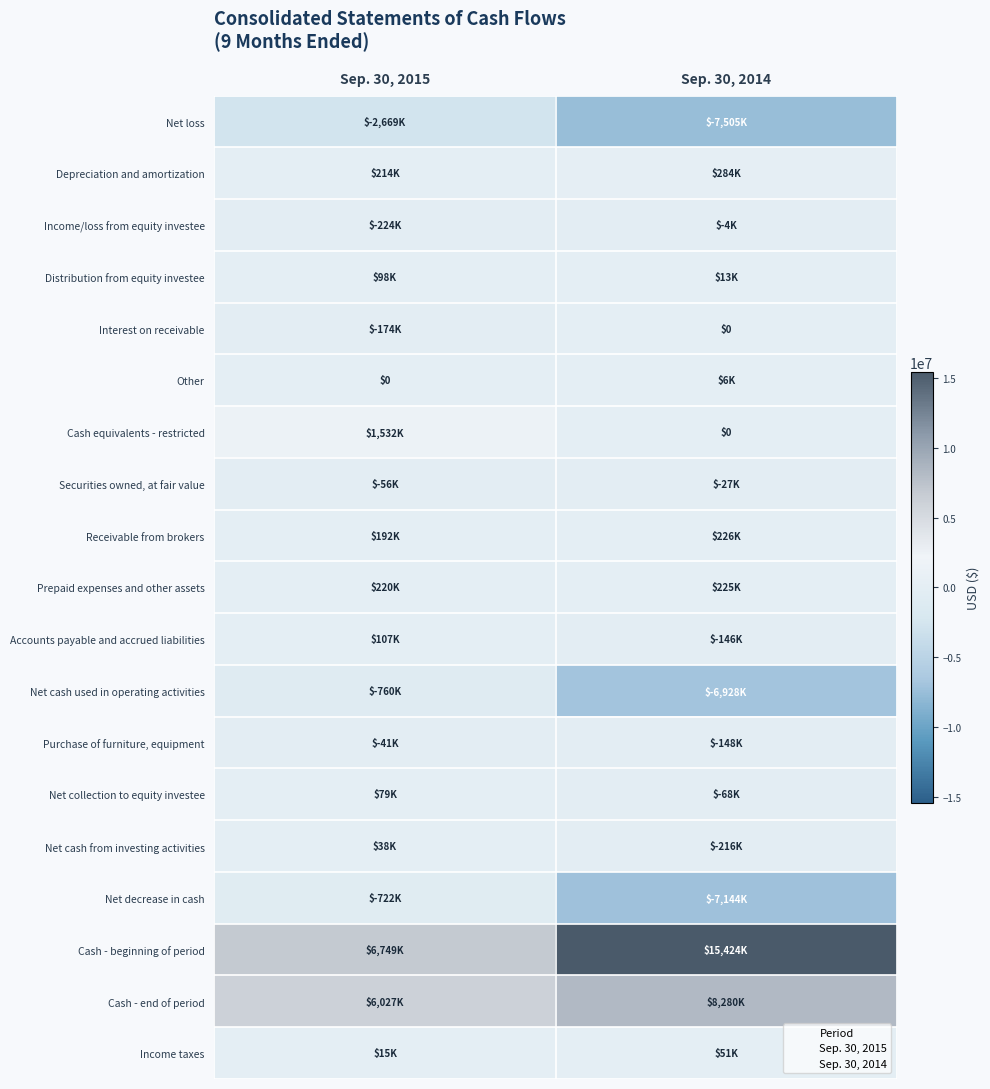

At which label does Income taxes reach its minimum?

Sep. 30, 2015